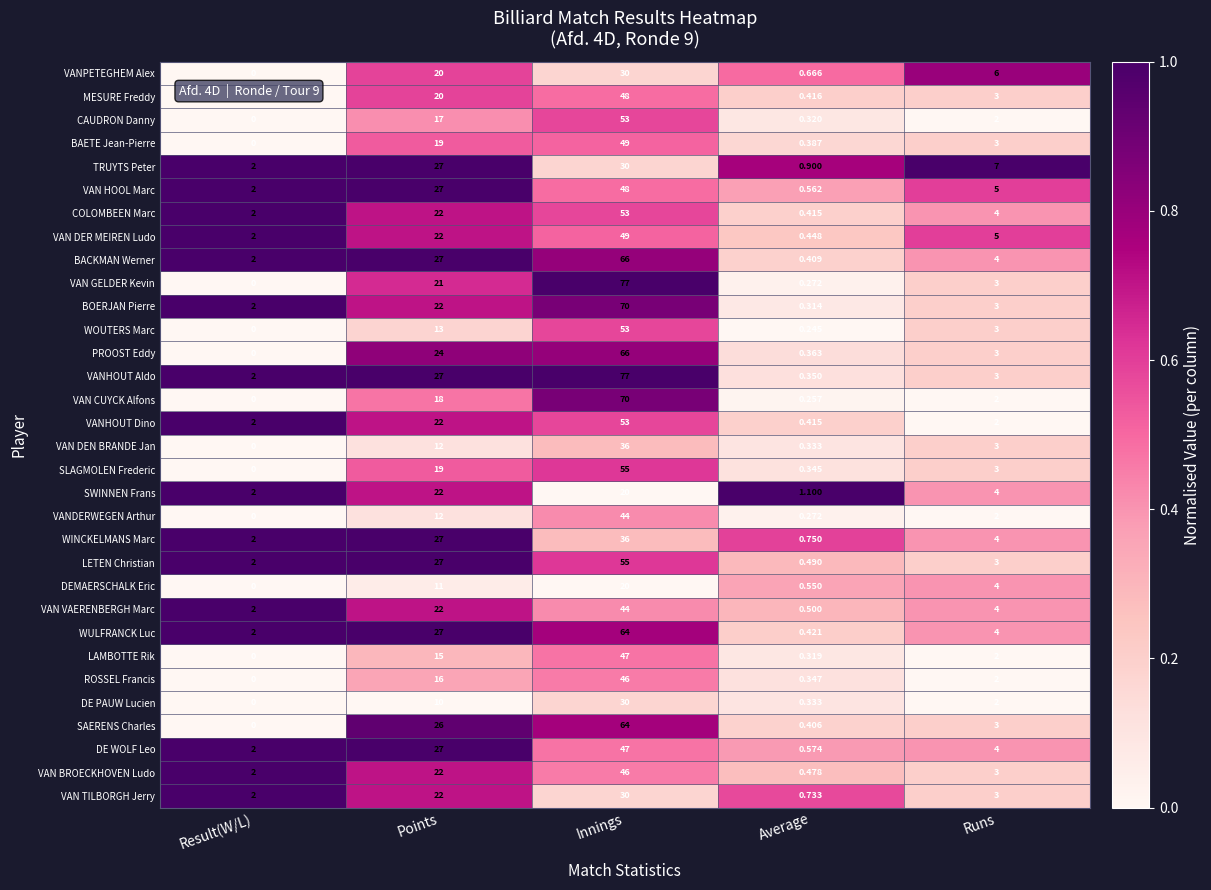

List the labels in order of SWINNEN Frans value, smallest first.

Average, Result(W/L), Runs, Innings, Points